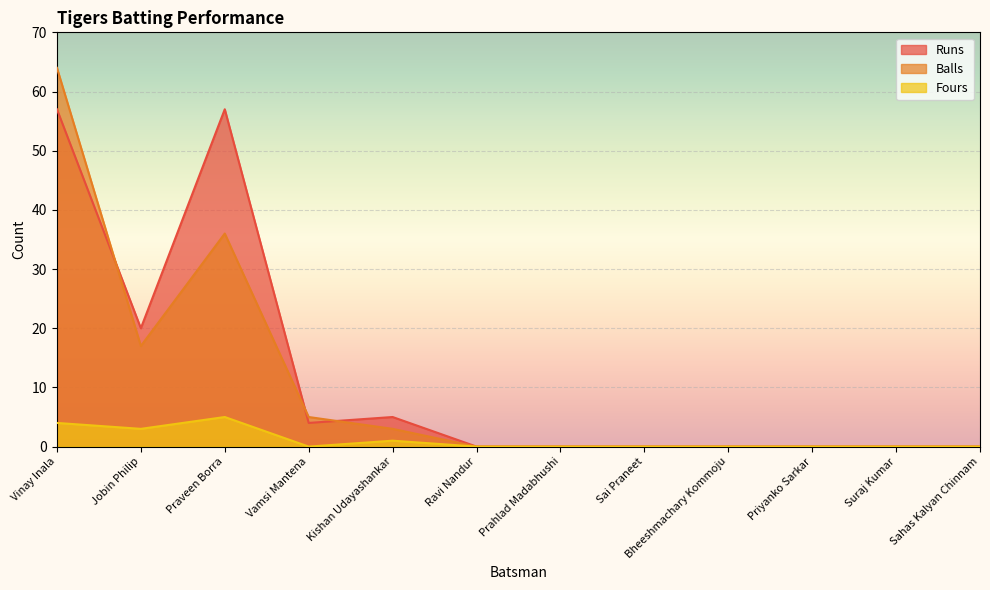

What is the approximate value of Runs at Vinay Inala, to the nearest 5?

55